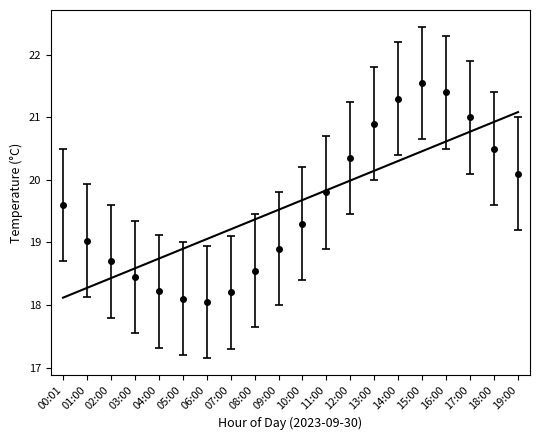

What position from the right is 08:00?

12